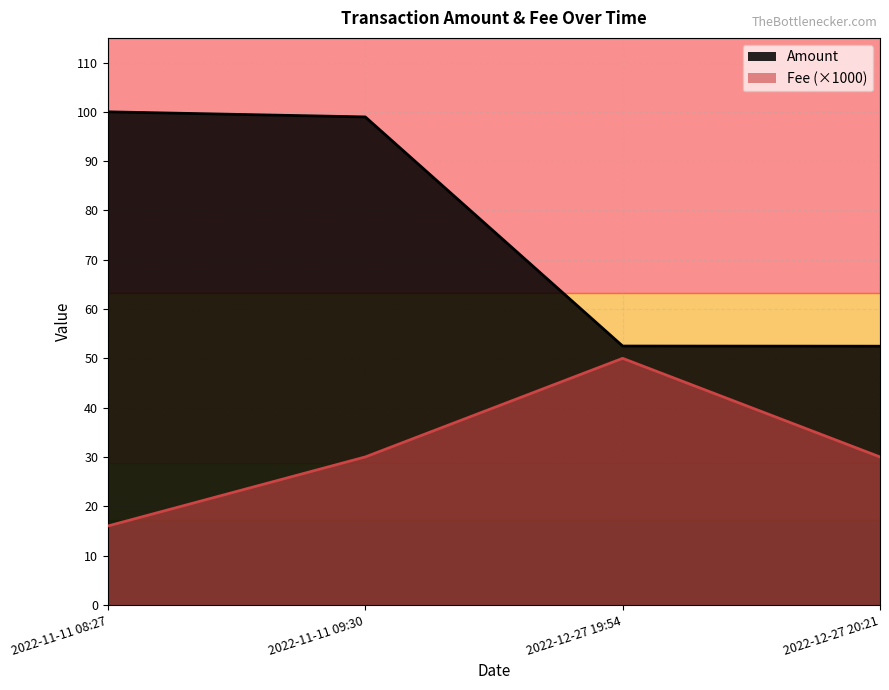

The Fee series shows 16.0 at 2022-11-11 08:27. True or false?

True